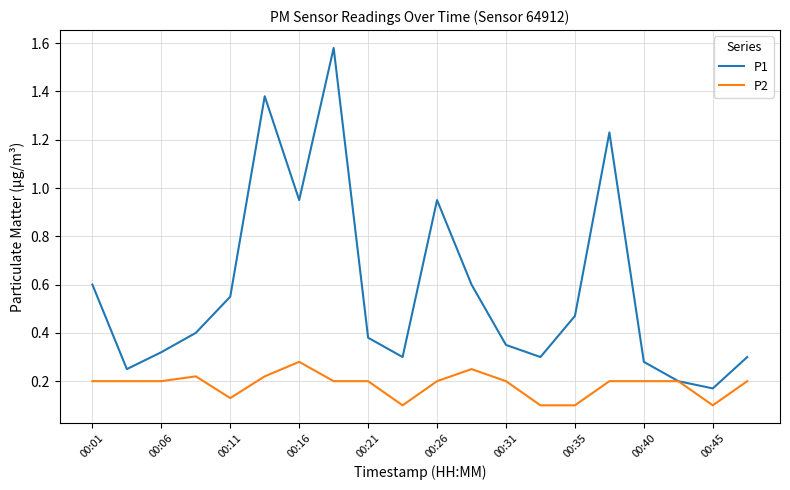

How many lines are shown in the chart?

2